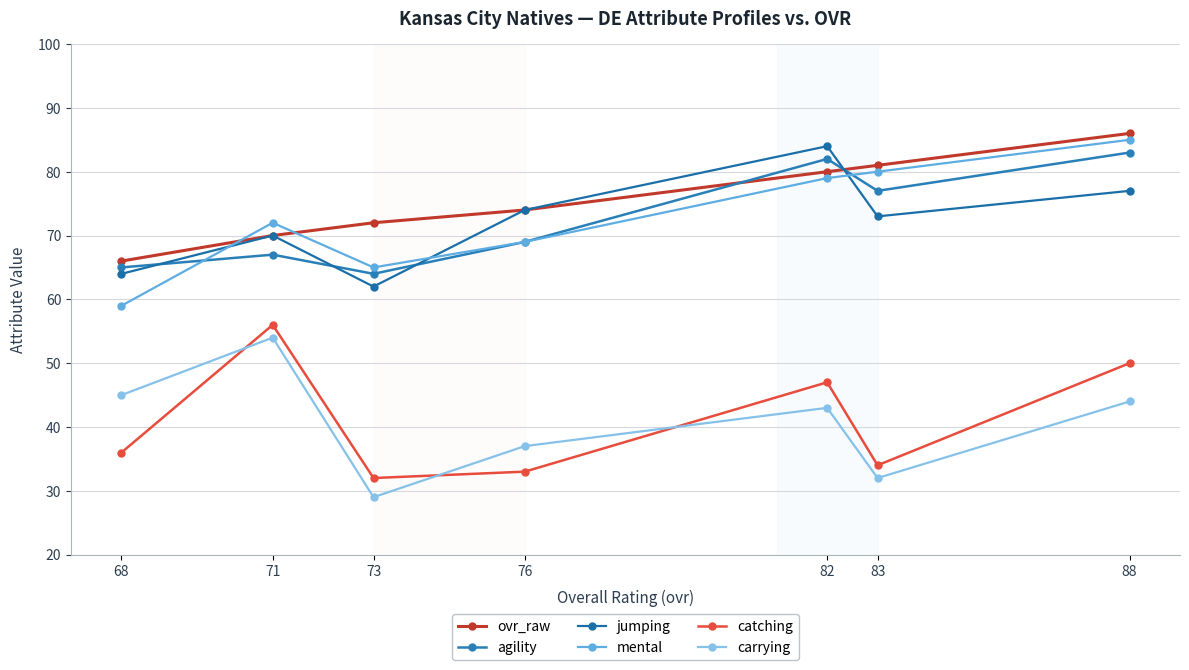

At which label does carrying reach its minimum?

73